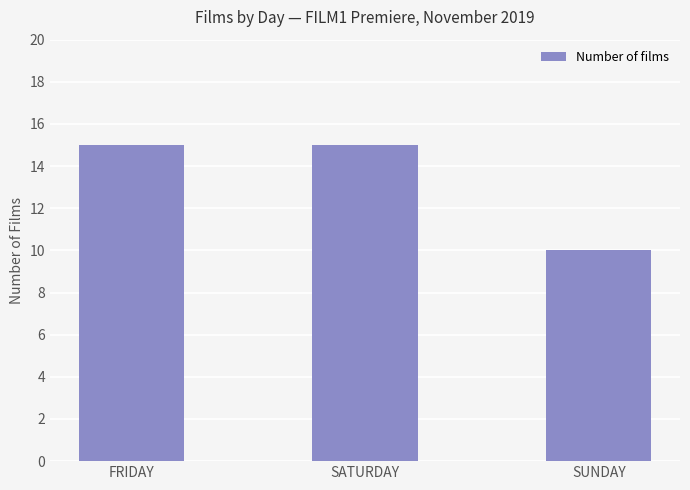

Reading left to right, transcribe all the data shown in this chart.

FRIDAY=15	SATURDAY=15	SUNDAY=10